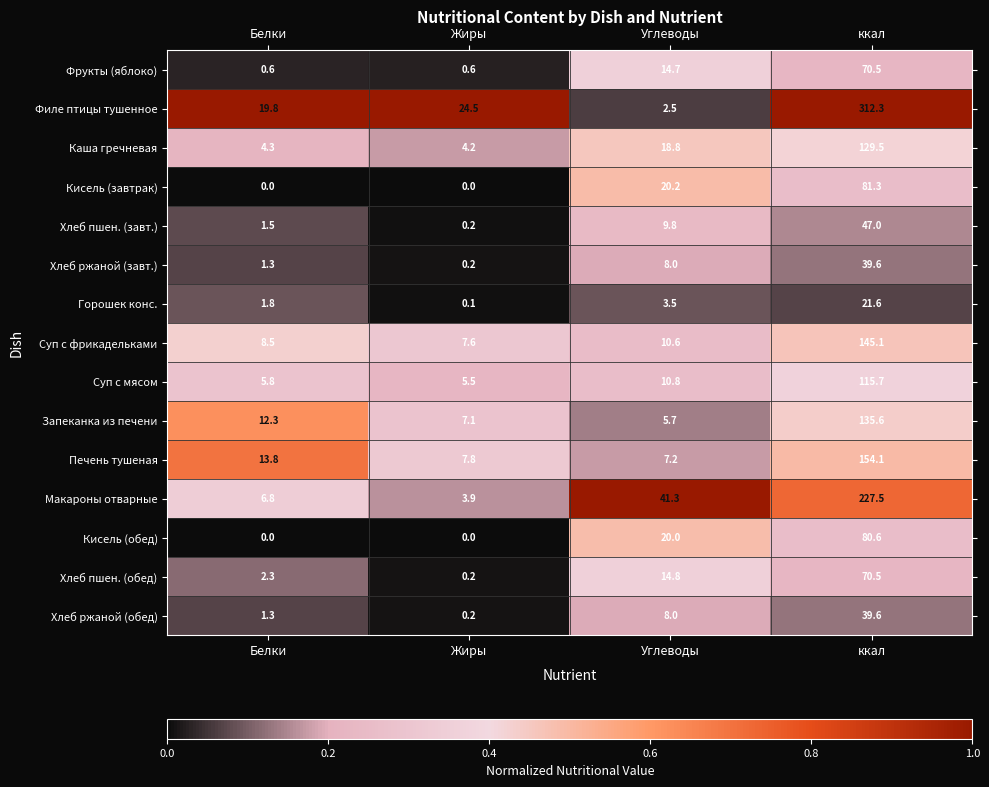

At which category is the sum across all series the highest?

ккал